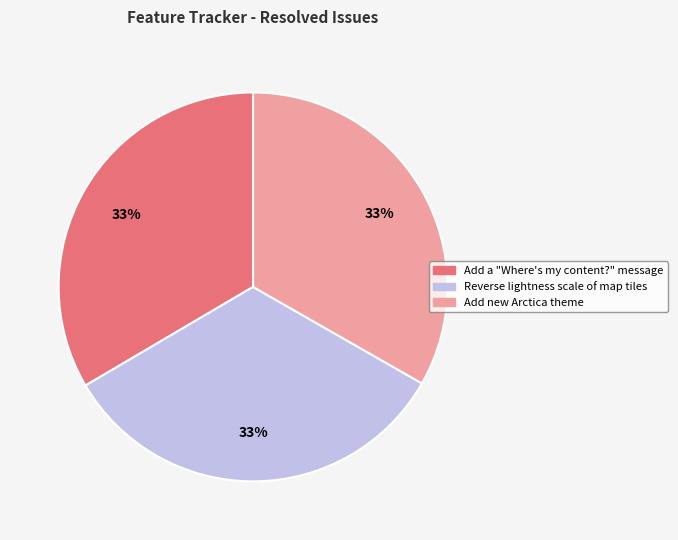

How many segments does this pie chart have?

3